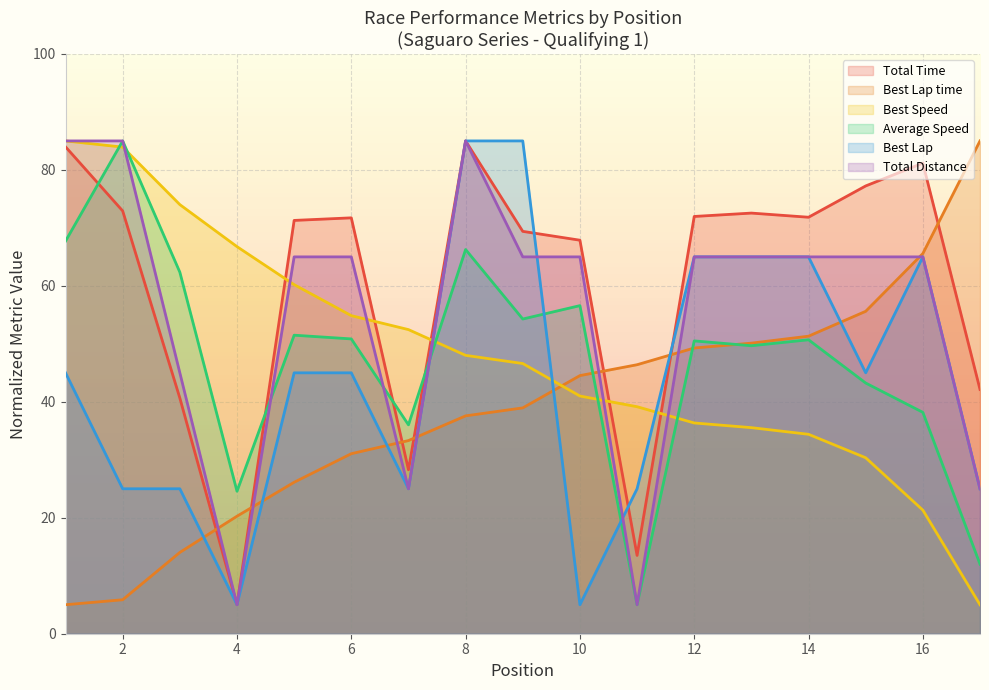

Read the Best Speed value at 9.

46.6